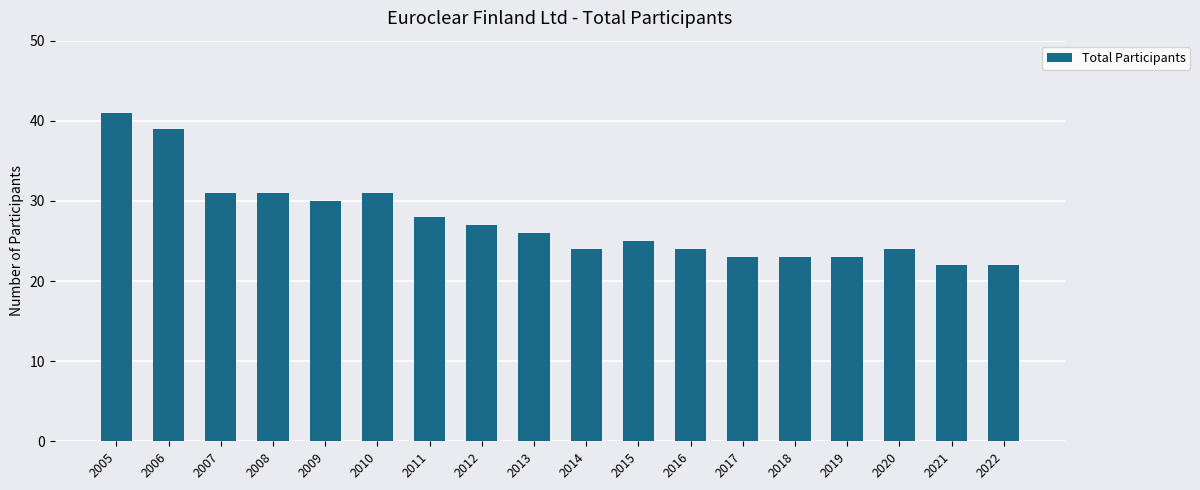

The chart shows a value of 27 at 2012. True or false?

True